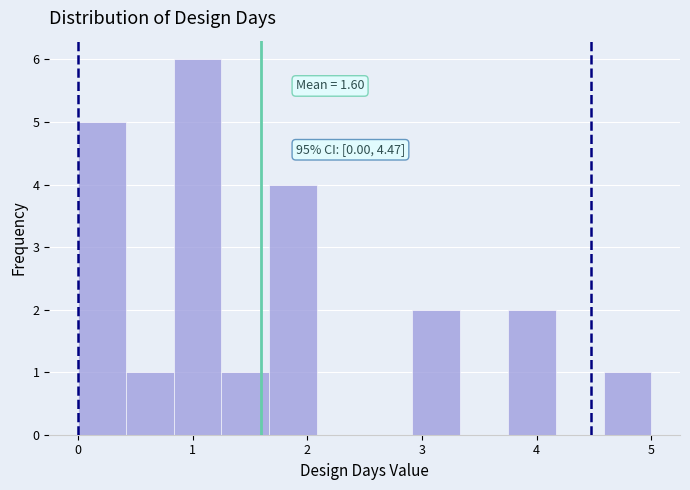

Over which range of the x-axis is the bar tallest?

0.8 to 1.3